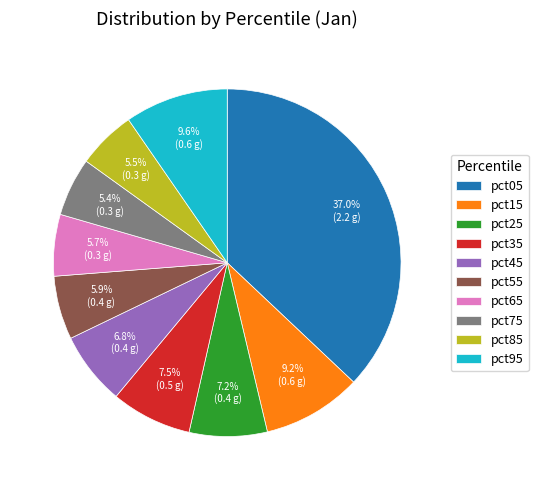

Is it true that pct95 is 10% of the pie?

True